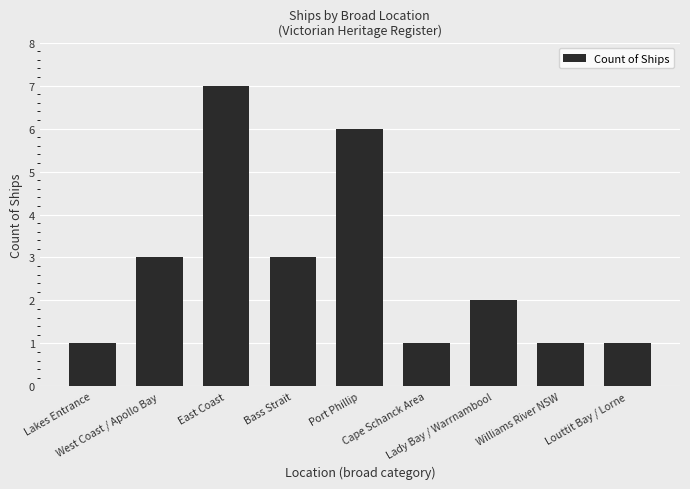

Reading left to right, list all the values displayed in this chart.

Lakes Entrance=1	West Coast / Apollo Bay=3	East Coast=7	Bass Strait=3	Port Phillip=6	Cape Schanck Area=1	Lady Bay / Warrnambool=2	Williams River NSW=1	Louttit Bay / Lorne=1